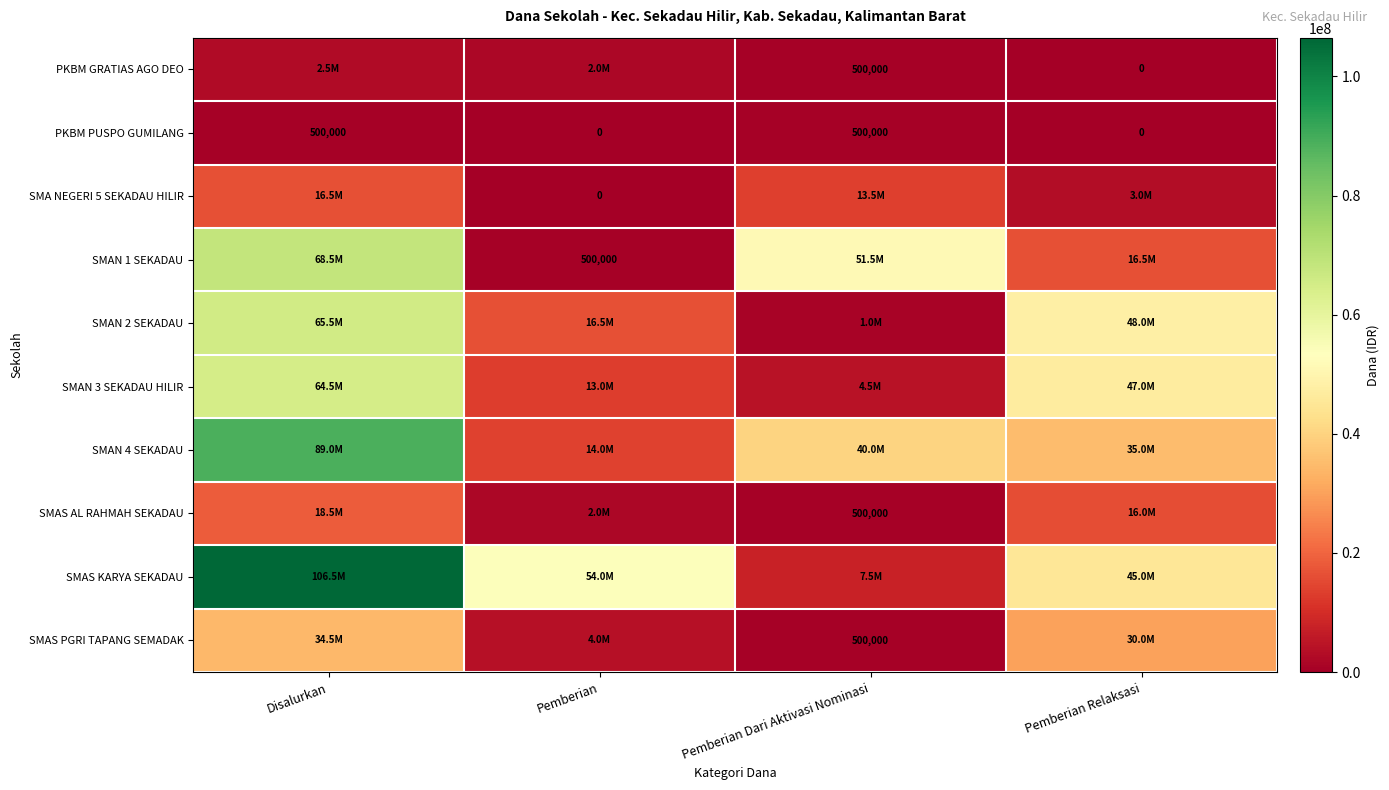

What is the difference between the PKBM PUSPO GUMILANG values at Disalurkan and Pemberian?

500000